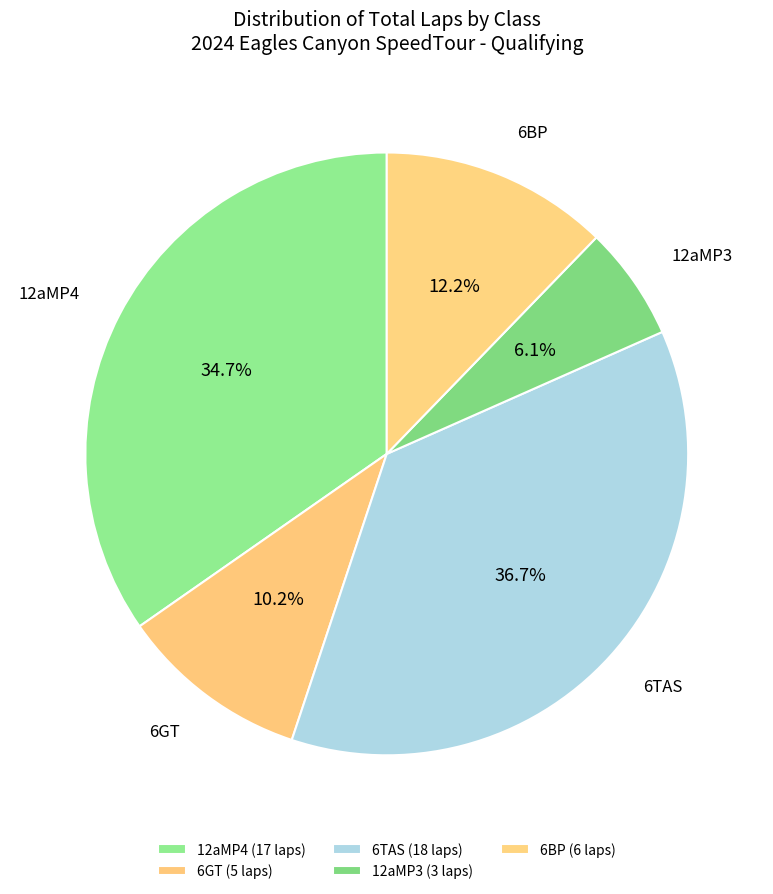

How many slices are in this pie chart?

5